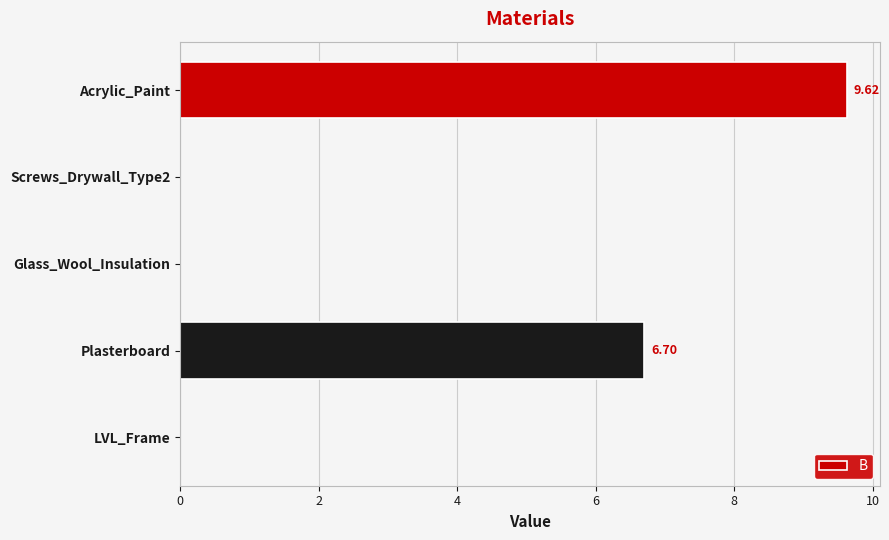

At which category does the chart reach its peak across all series?

Acrylic_Paint